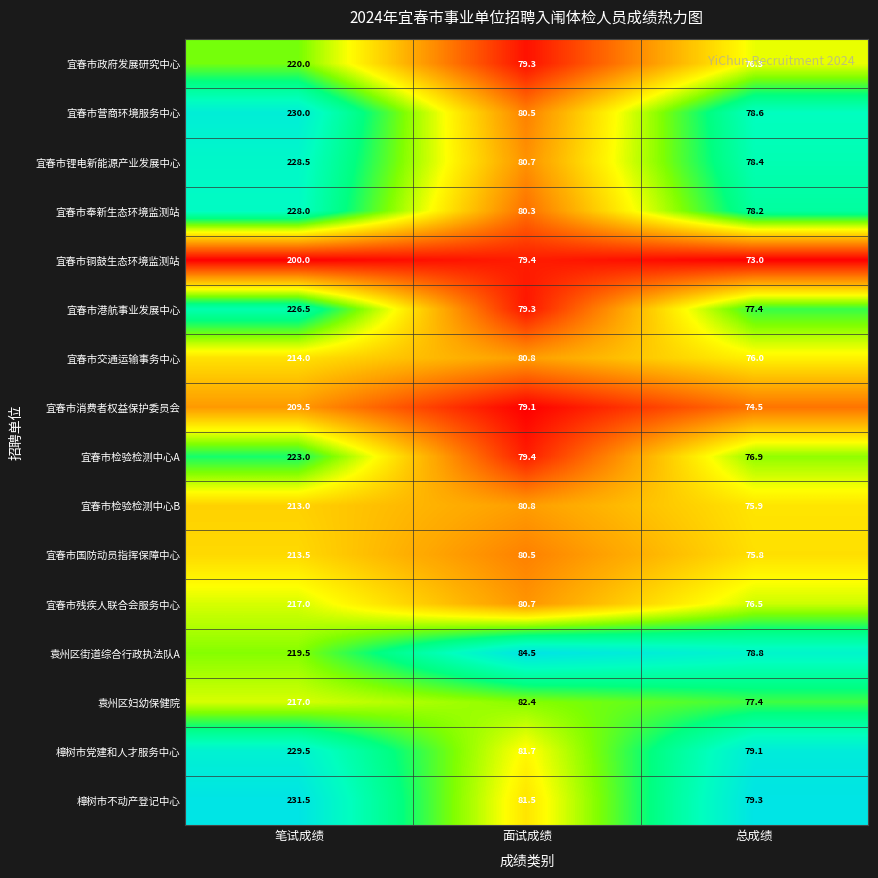

Rank the categories by 宜春市营商环境服务中心 value from highest to lowest.

笔试成绩, 面试成绩, 总成绩